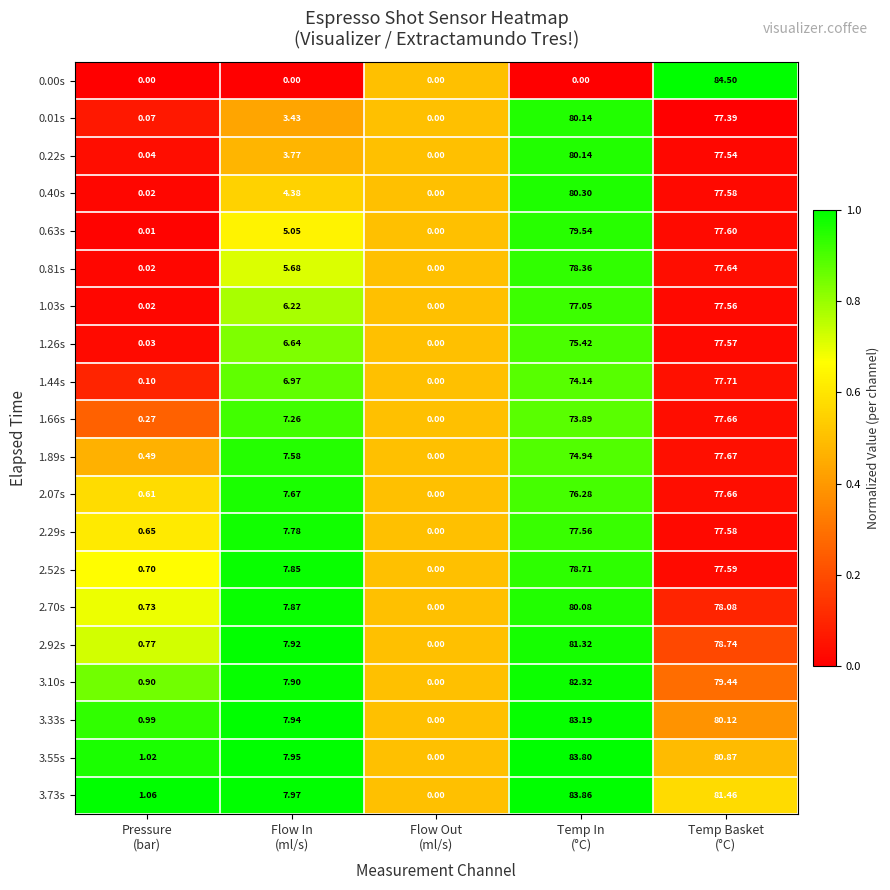

How many categories are shown in the chart?

5